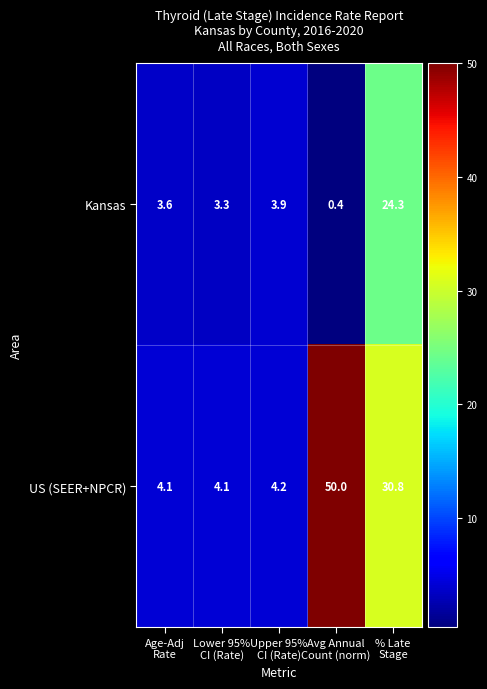

What is the sum of all US (SEER+NPCR) values?

93.2